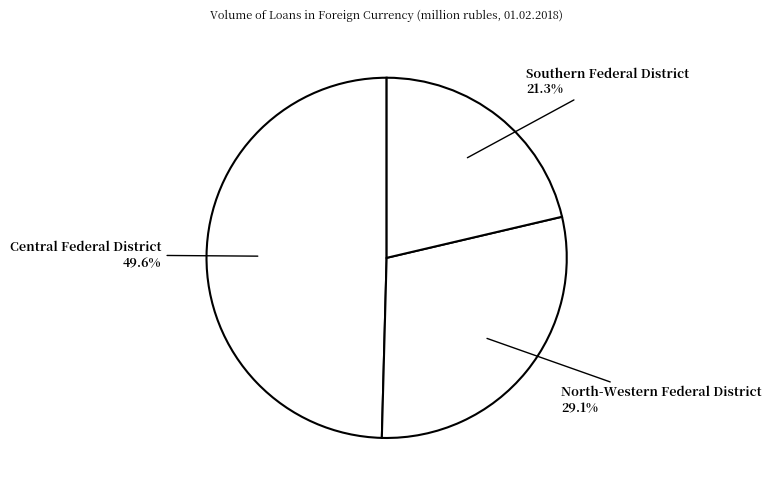

How many slices are in this pie chart?

3